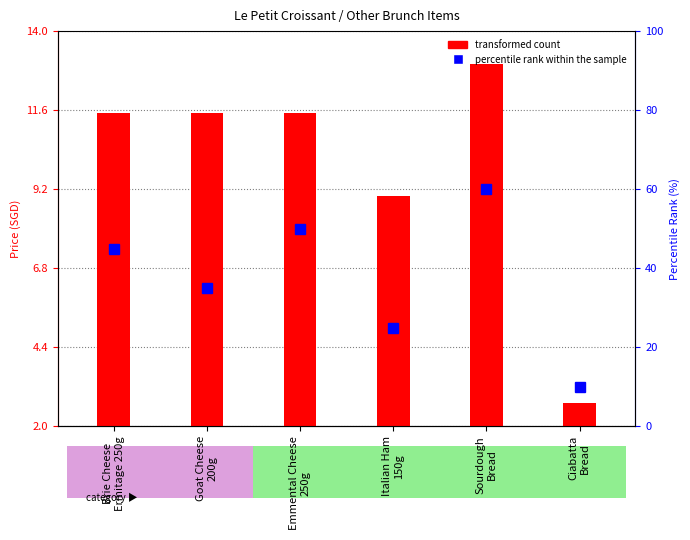

What is the label of the 5th bar from the right?

Goat Cheese
200g